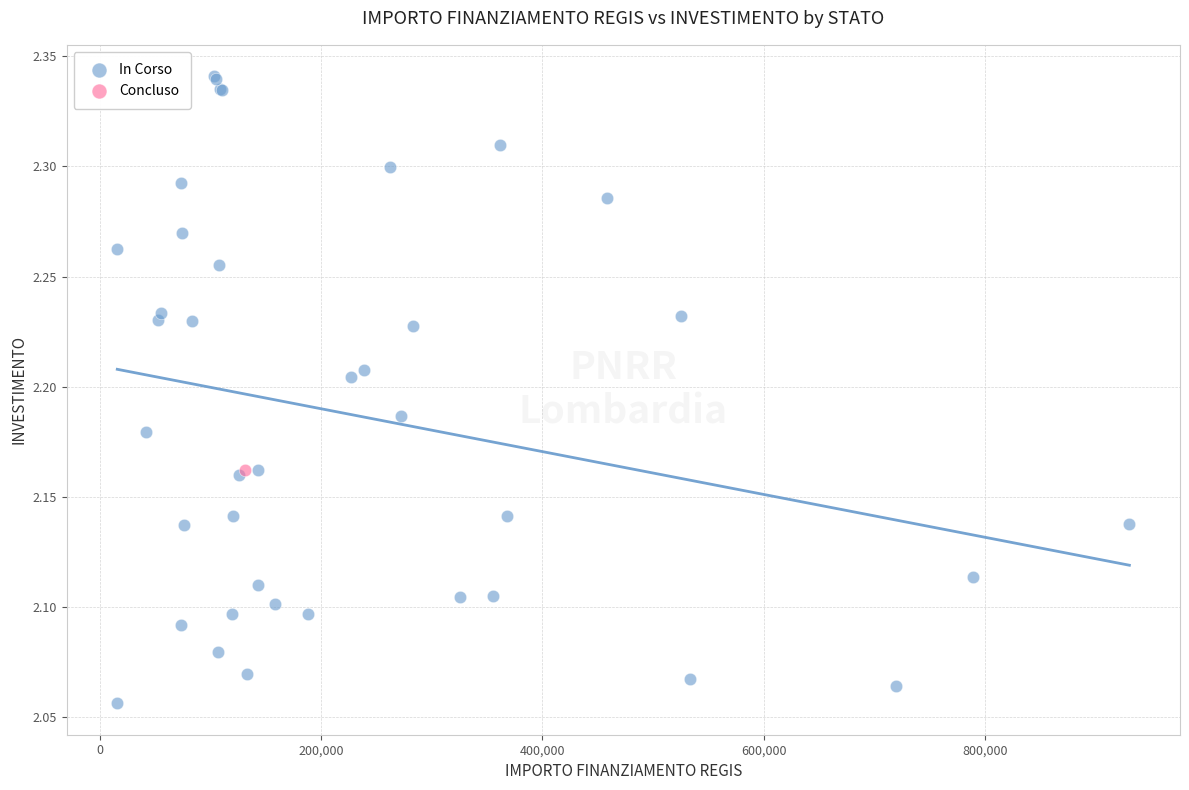

What are all the series names shown in the legend?

In Corso, Concluso